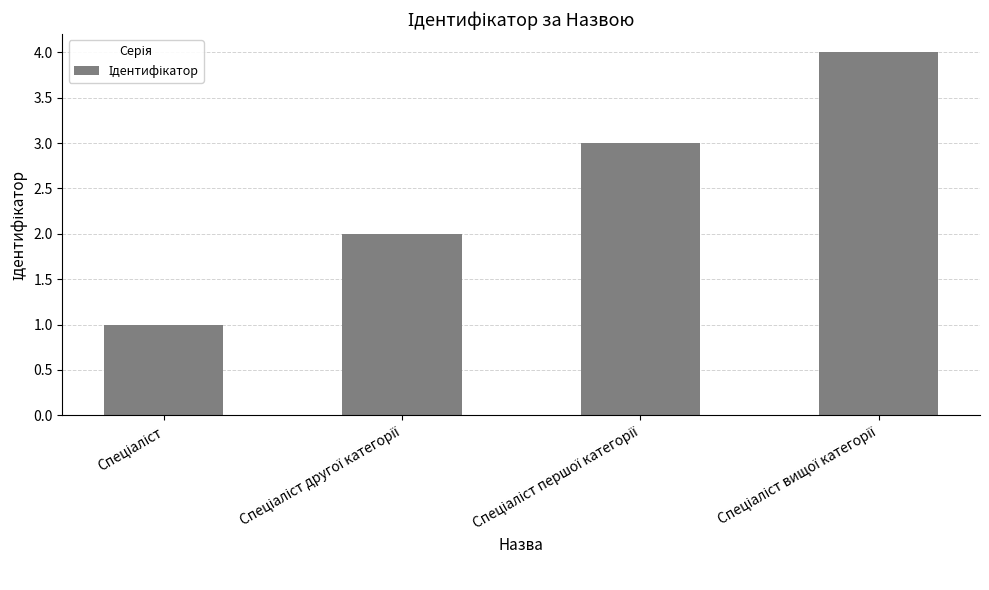

What is the difference between the maximum and minimum values?

3